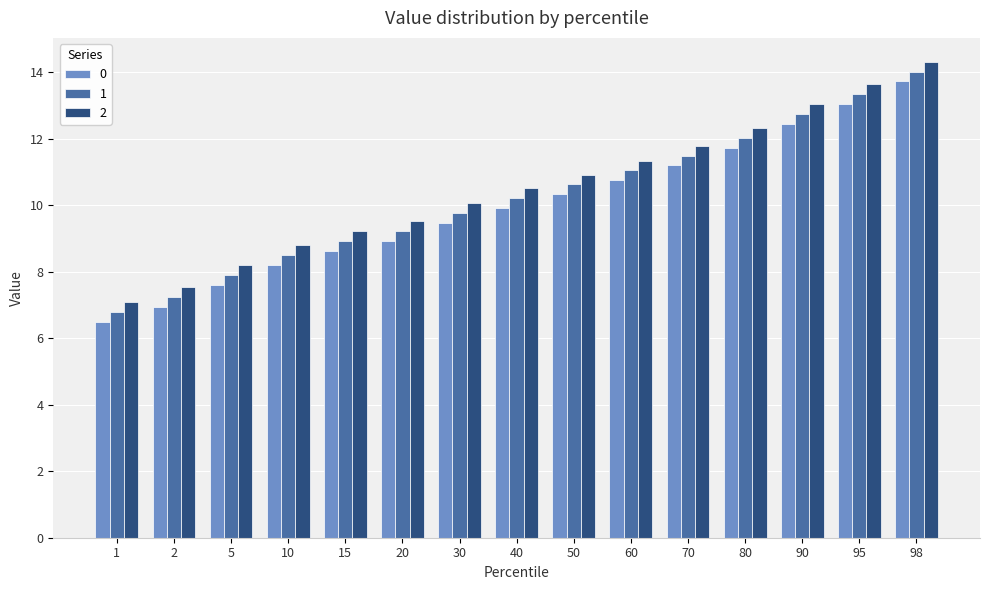

Where is 0 nearest to the value 10?

40